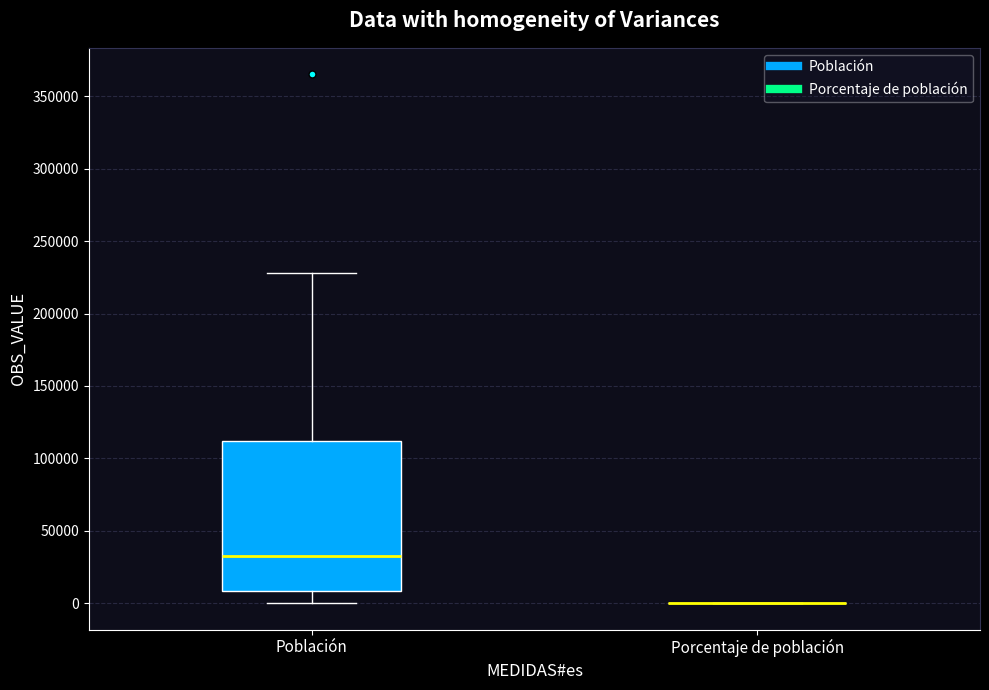

Where is the upper edge of the box for Población on the y-axis? The values are not printed on the chart, so give them approximately, as read against the axis.

110000